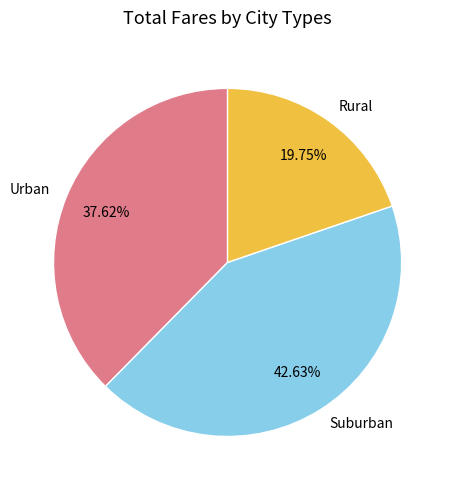

Is there any slice that represents more than half of the pie?

No